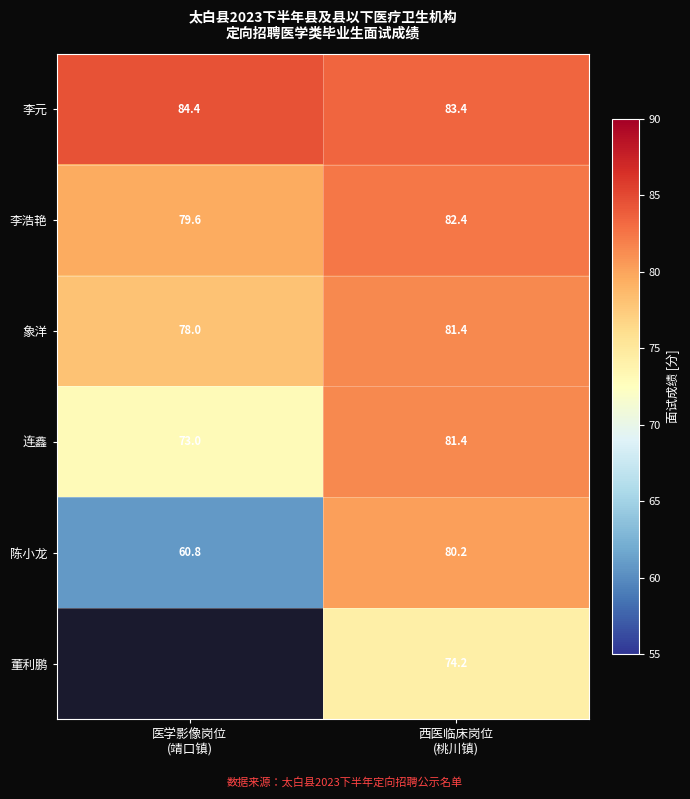

What is the difference between the maximum and minimum values in the 陈小龙 series?

19.4